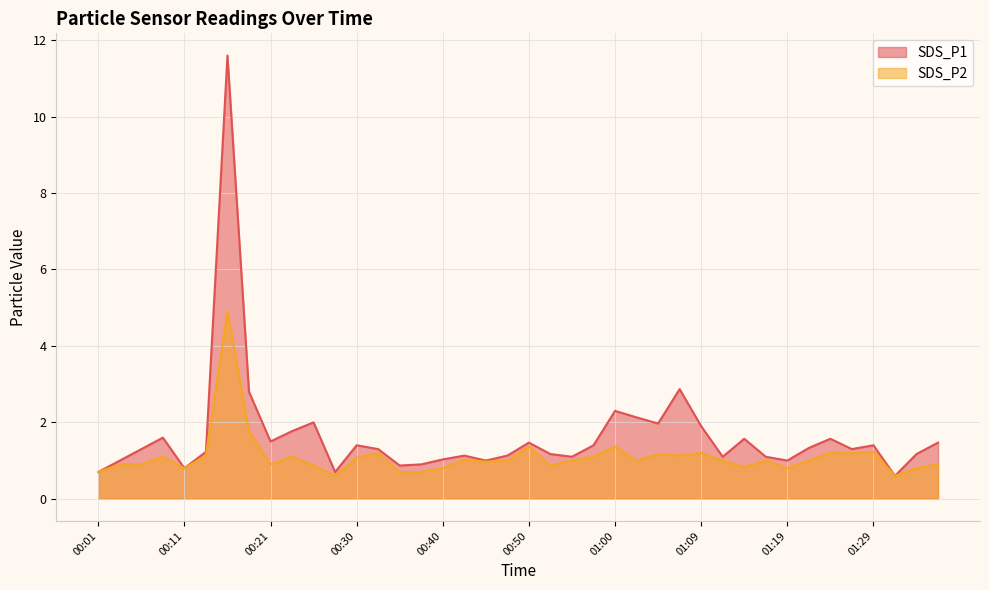

What is the maximum value for SDS_P1?

11.6